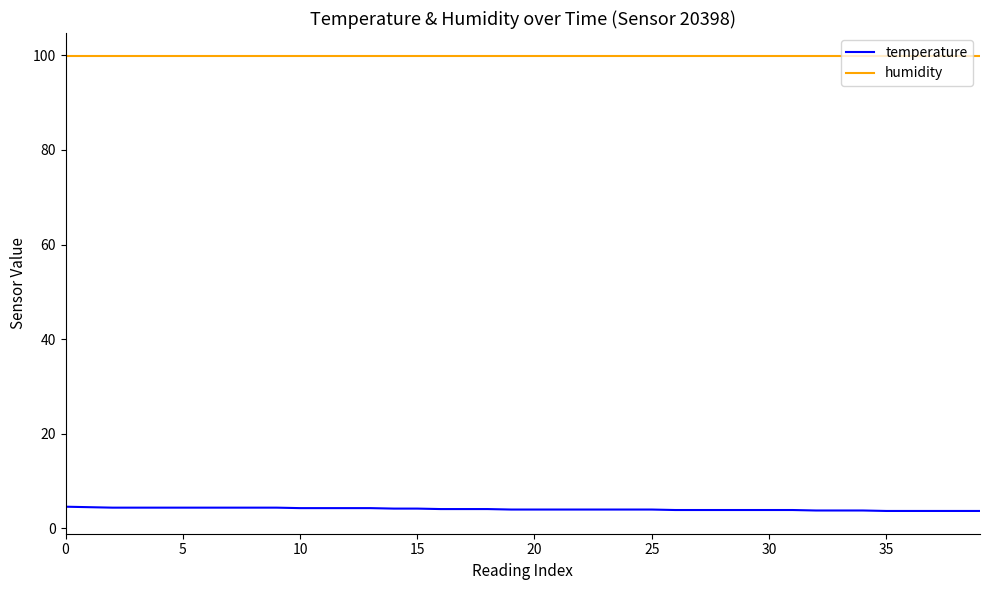

How many categories are shown in the chart?

40